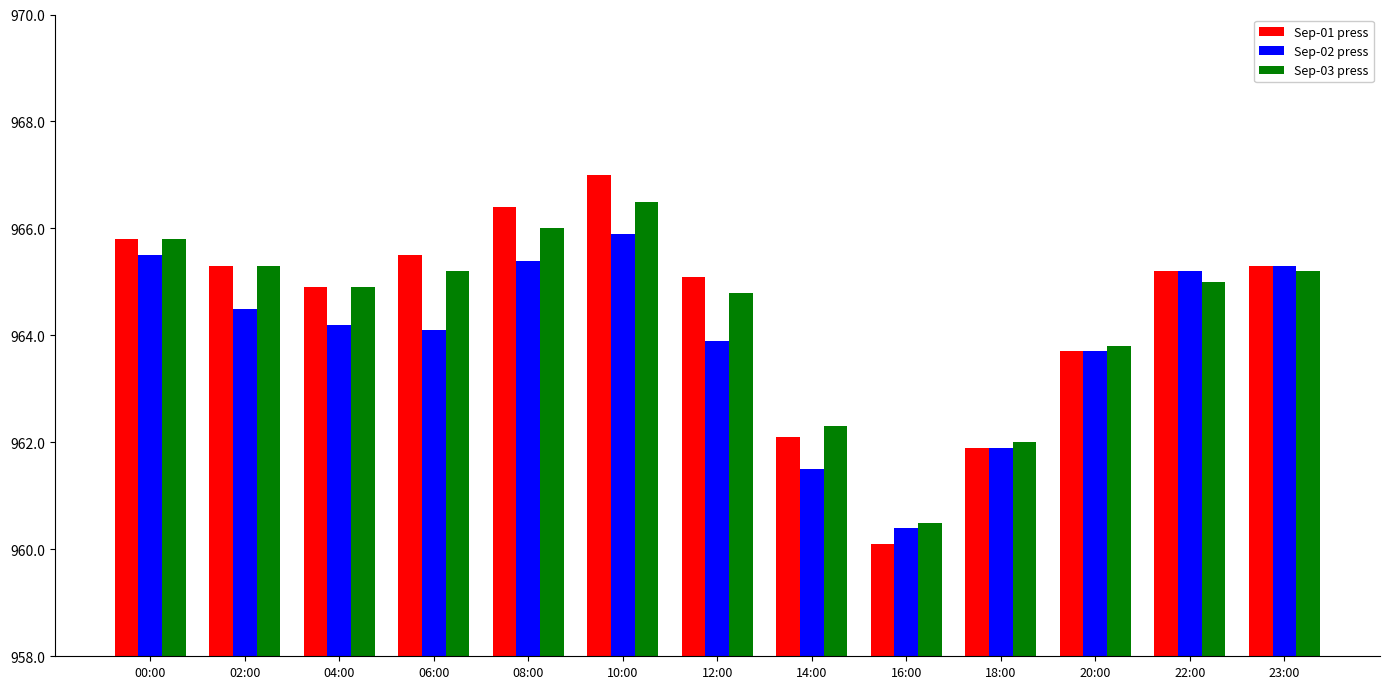

Rank the series by their maximum value, from lowest to highest.

Sep-02 press, Sep-03 press, Sep-01 press